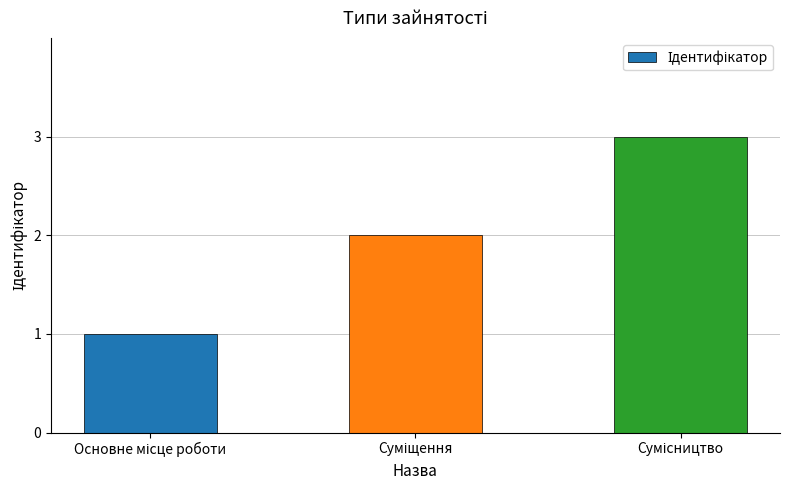

What is the sum of all values?

6